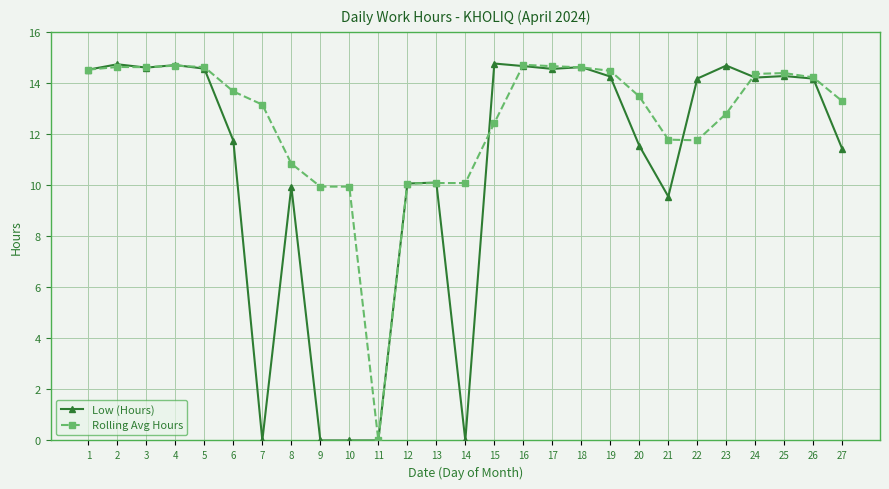

At 7, list the series in order from smallest to largest.

Low (Hours), Rolling Avg Hours